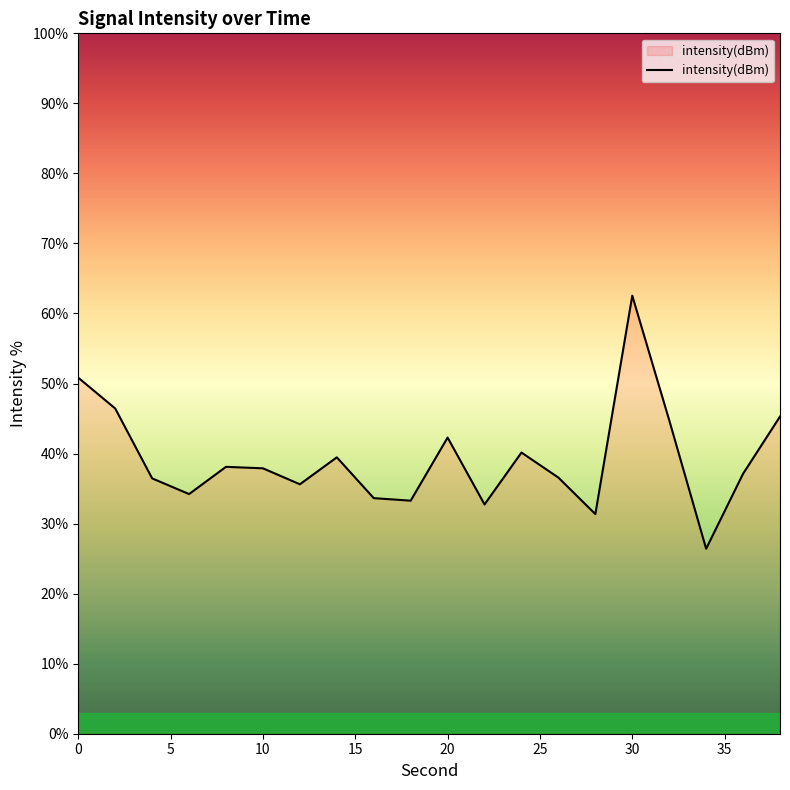

What is the difference between the maximum and minimum values?

36.1